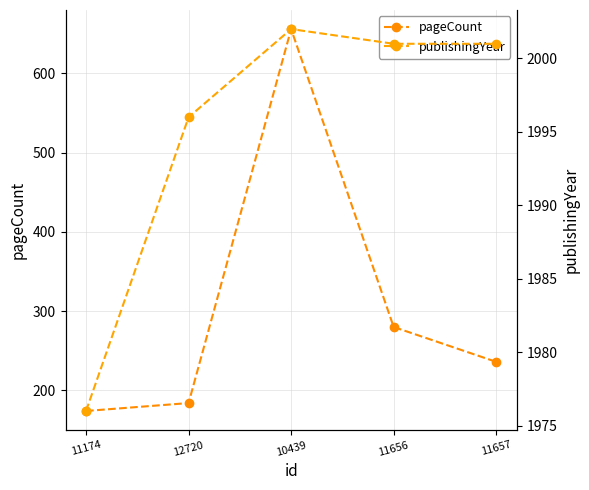

What are all the series names shown in the legend?

pageCount, publishingYear